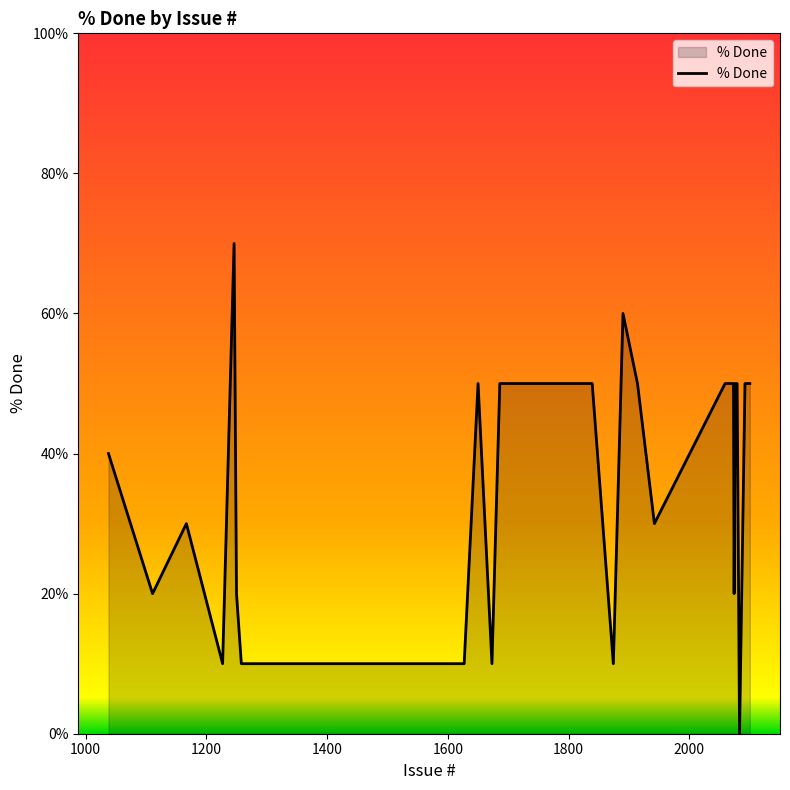

What is the difference between the maximum and minimum values?

70